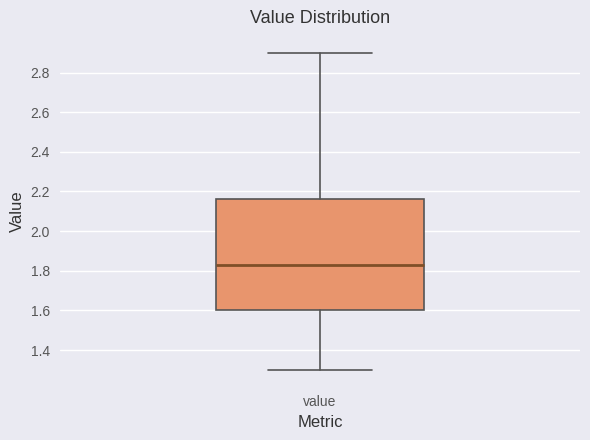

Read this box plot against the y-axis: the position of the median line, the range covered by the box, and the ends of both whiskers. The values are not printed on the chart, so give them approximately, as read against the axis.

median 1.84, box 1.60 to 2.16, whiskers 1.30 to 2.90